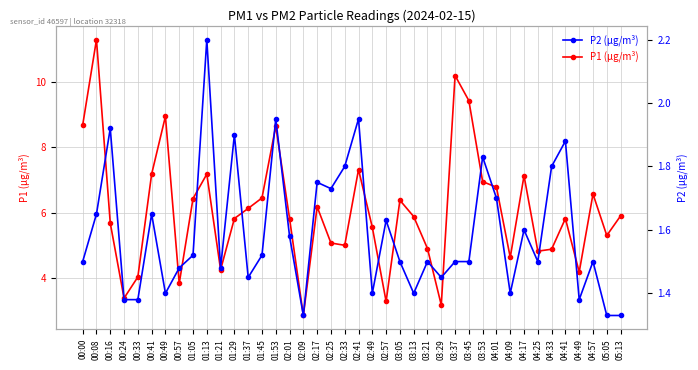

True or false: P1 (µg/m³) has a value of 6.8 at 04:01.

True